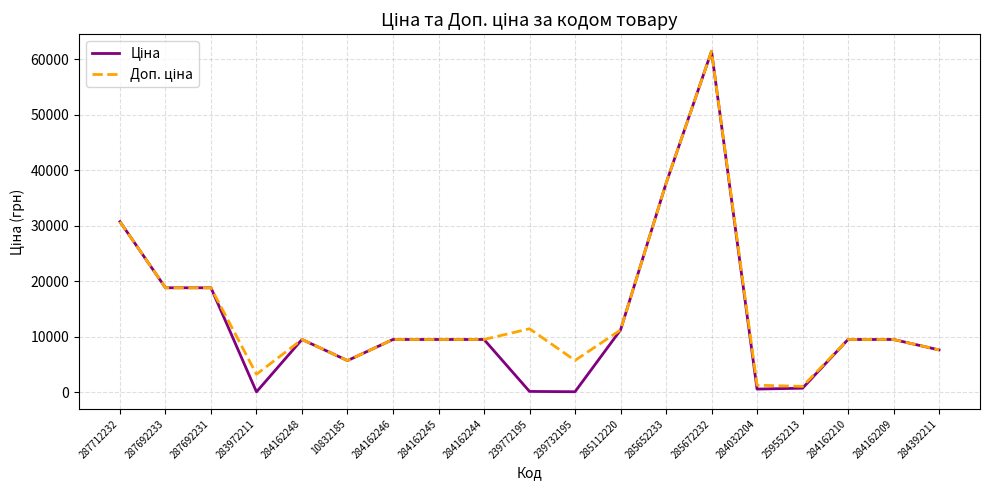

At which category is the sum across all series the highest?

285672232